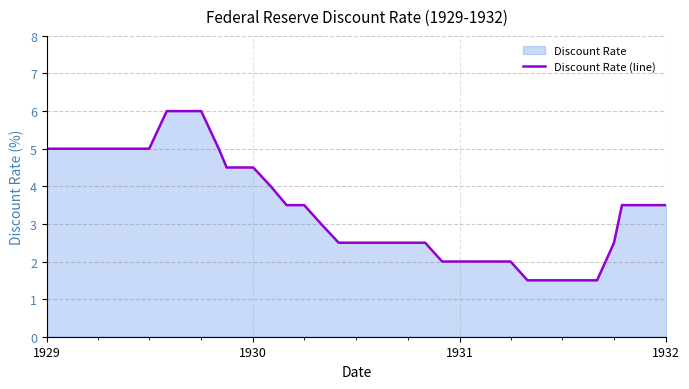

What is the value of the 35th point from the left?

2.5